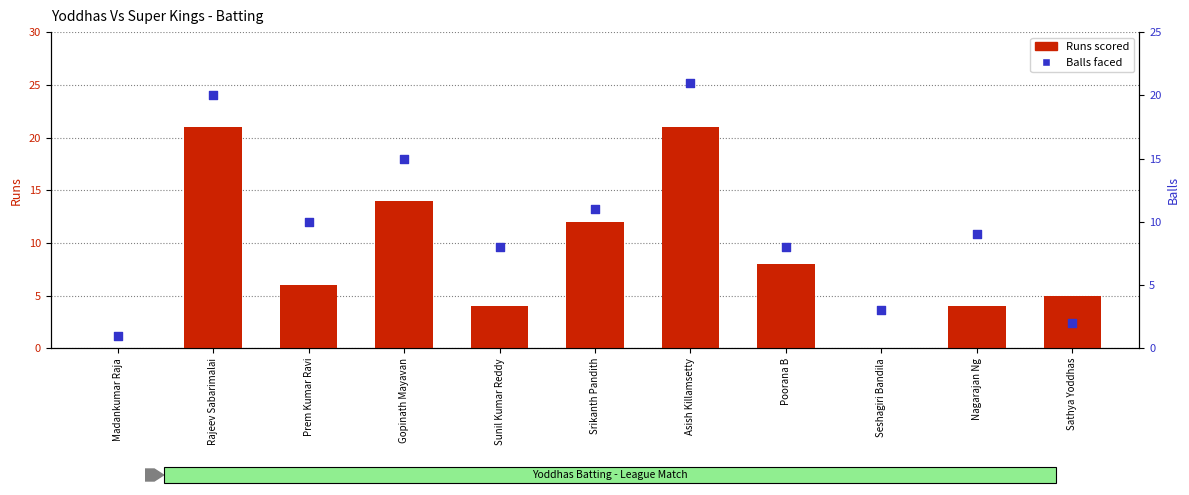

Which series has the largest total across all categories?

Balls faced